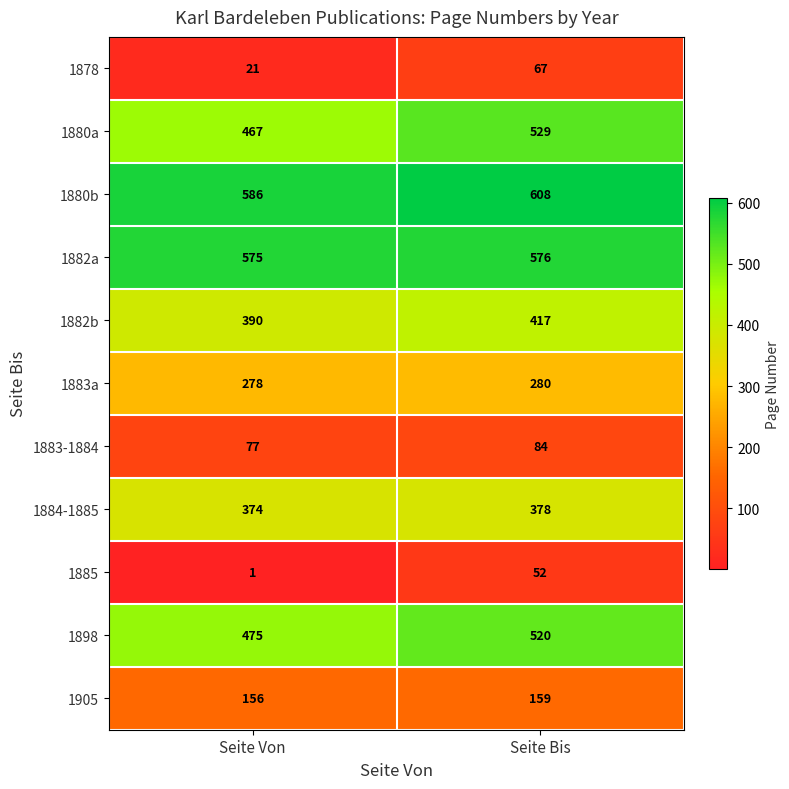

What is the total value across all series at Seite Bis?

3670